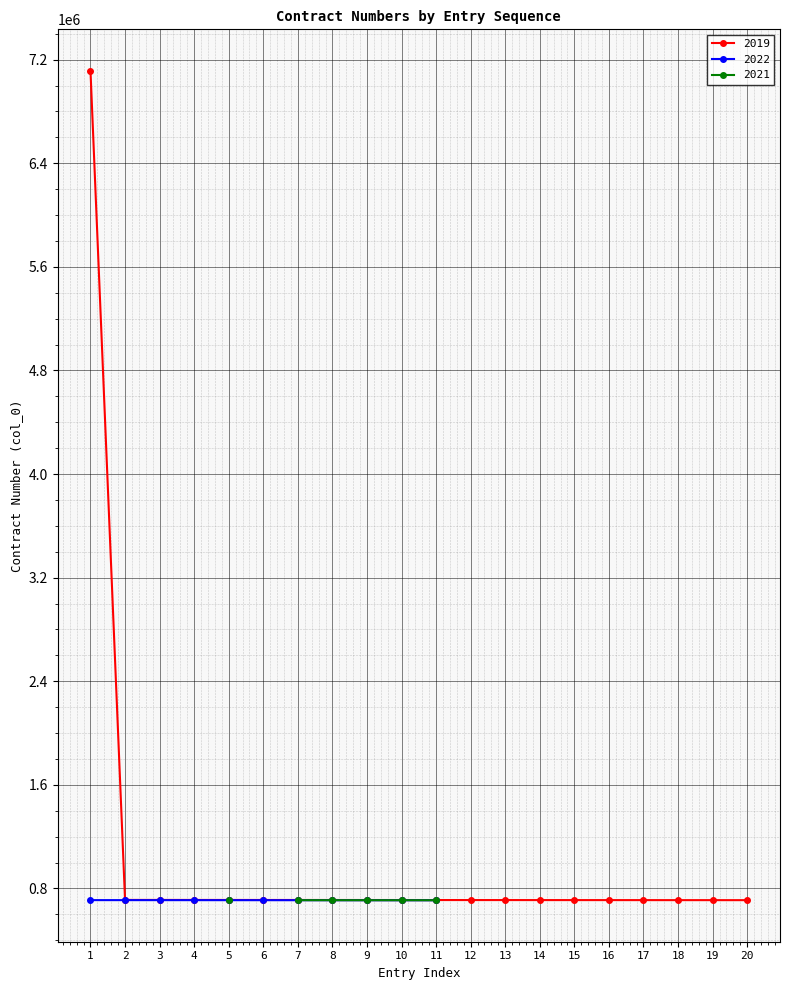

True or false: 2021 has a value of 307544 at 20.

False